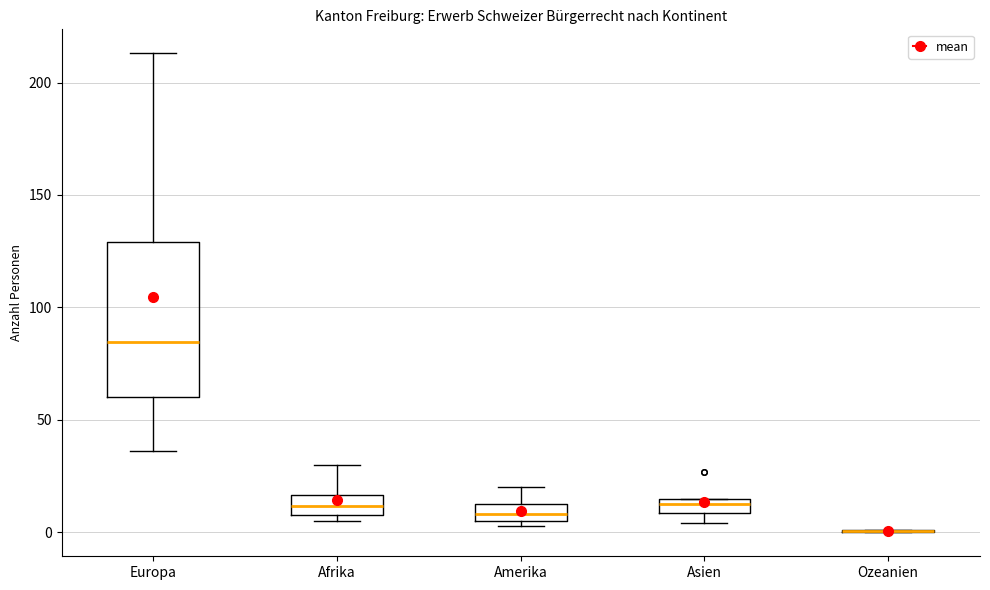

Which box is the tallest, from its lower edge to its upper edge?

Europa